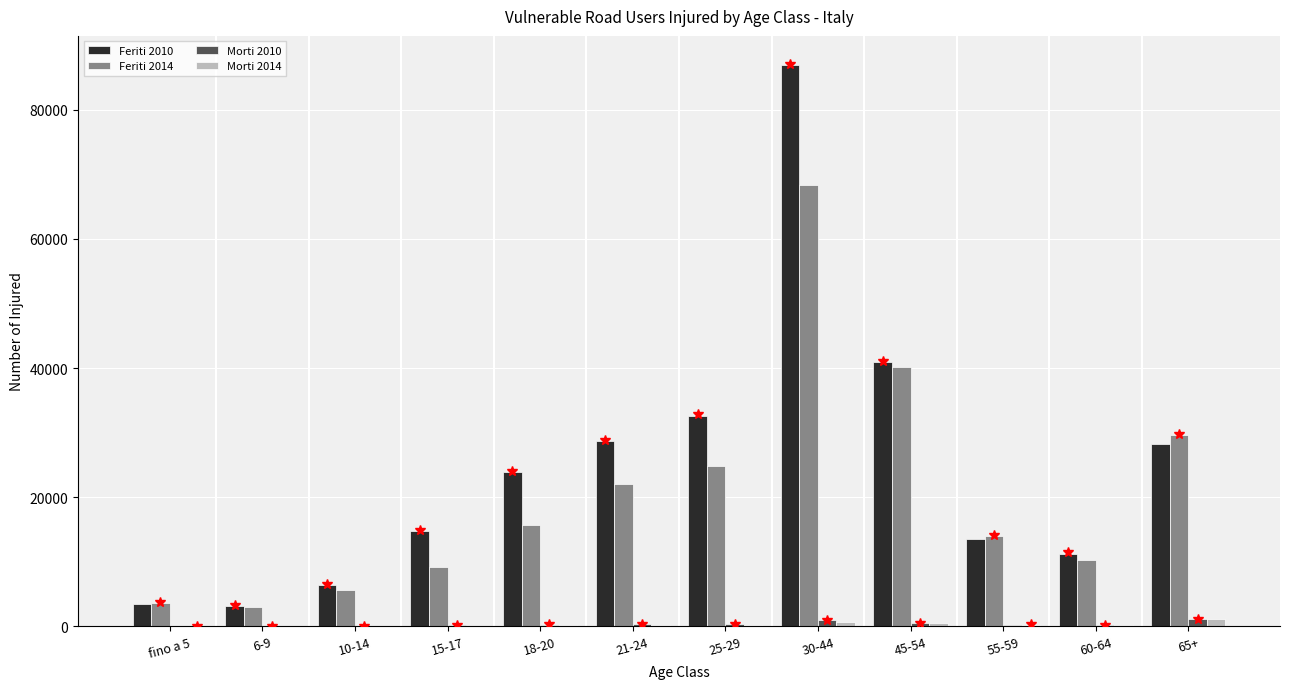

The value of Feriti 2010 at 60-64 is 11264. True or false?

True